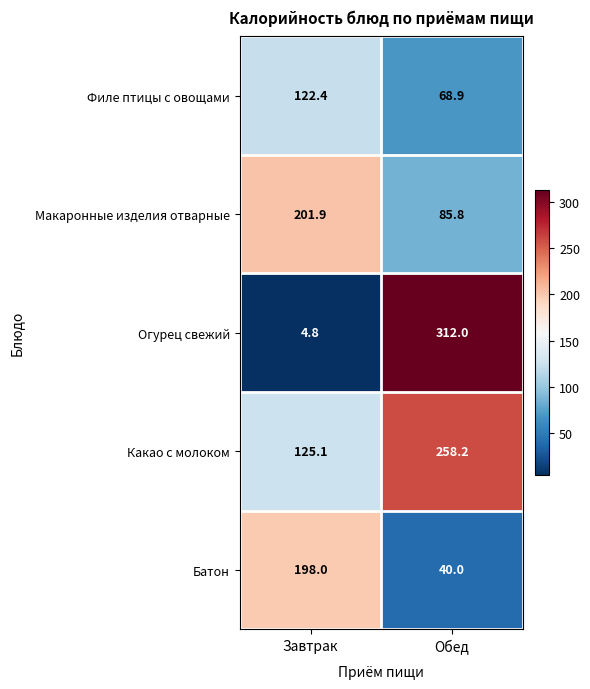

Count the number of categories in the chart.

2